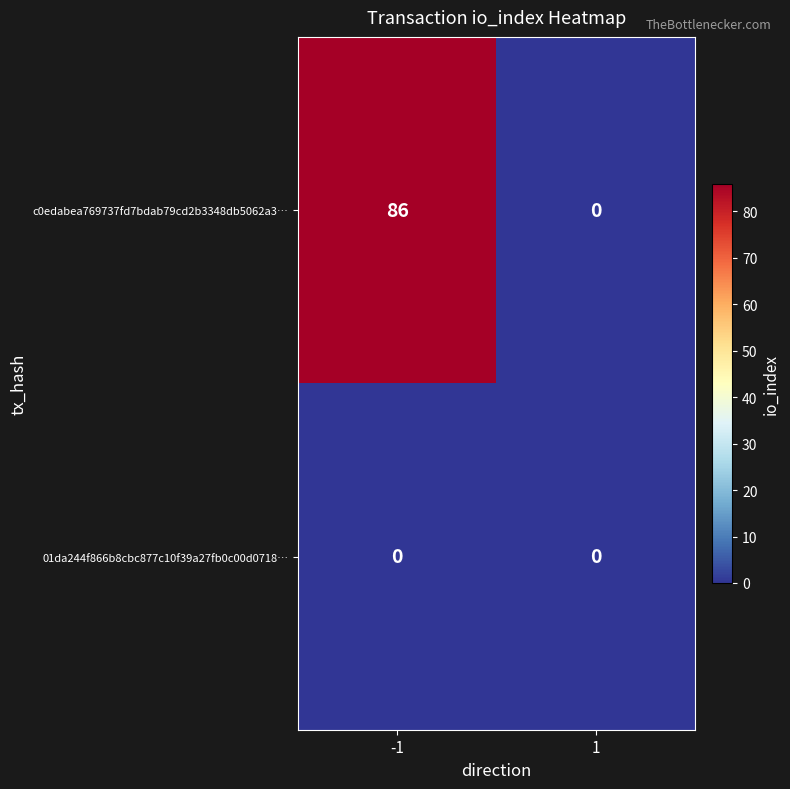

Rank the series by their average value, from highest to lowest.

c0edabea769737fd7bdab79cd2b3348db5062a3…, 01da244f866b8cbc877c10f39a27fb0c00d0718…